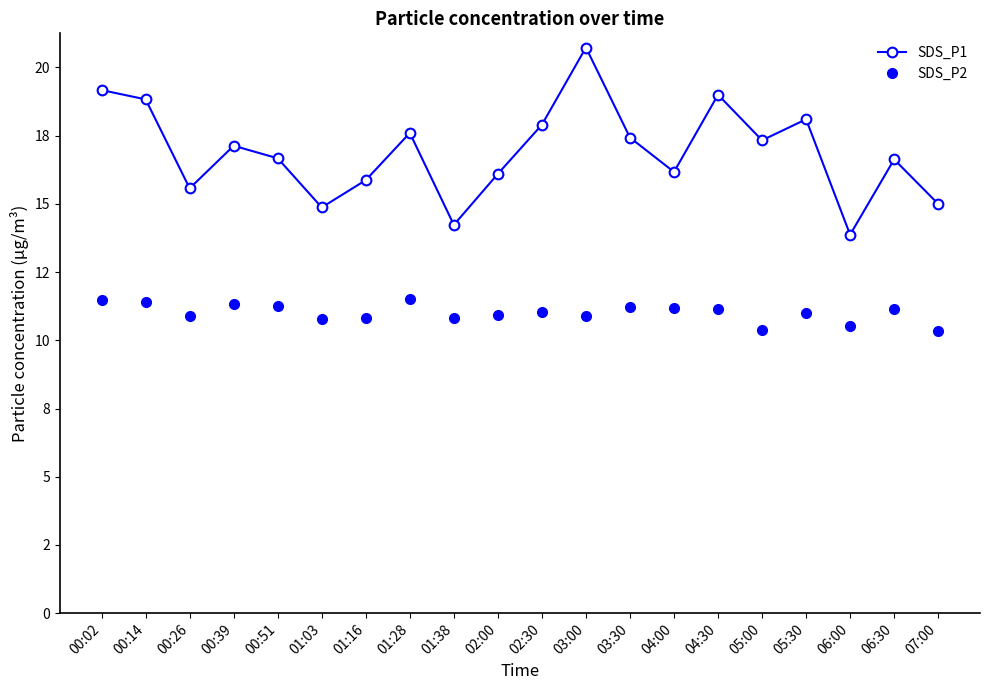

True or false: SDS_P2 and SDS_P1 cross at least once.

False